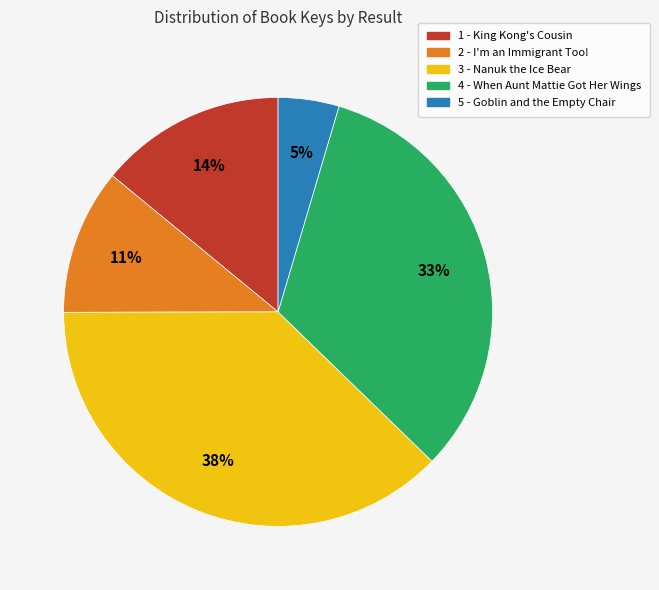

How many slices are in this pie chart?

5